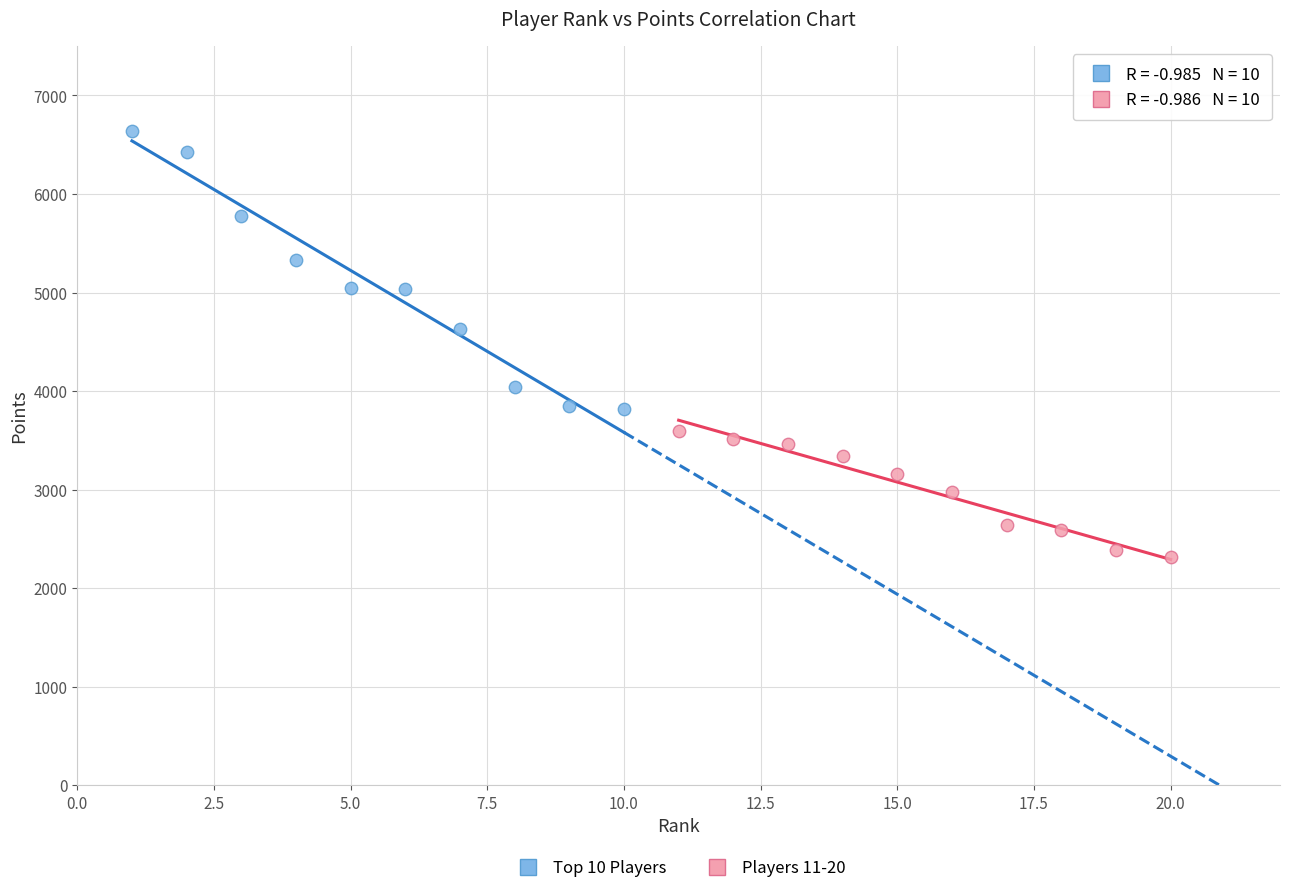

Which series contains the highest Y value?

Top 10 Players